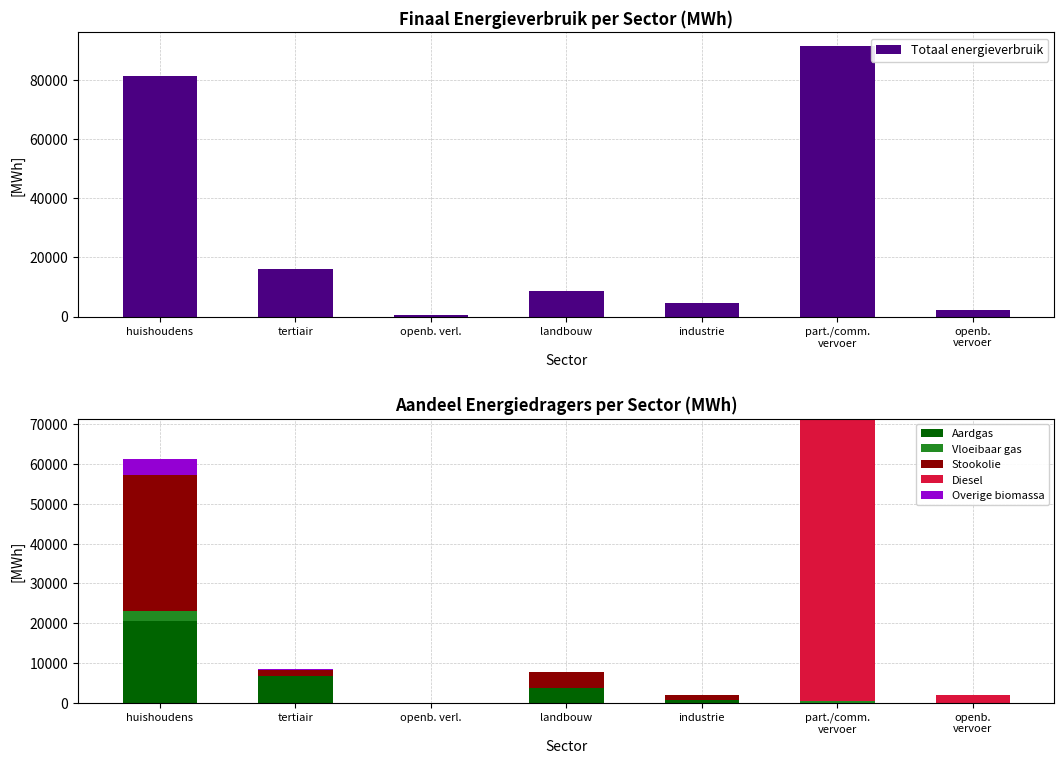

Are the bars horizontal?

No